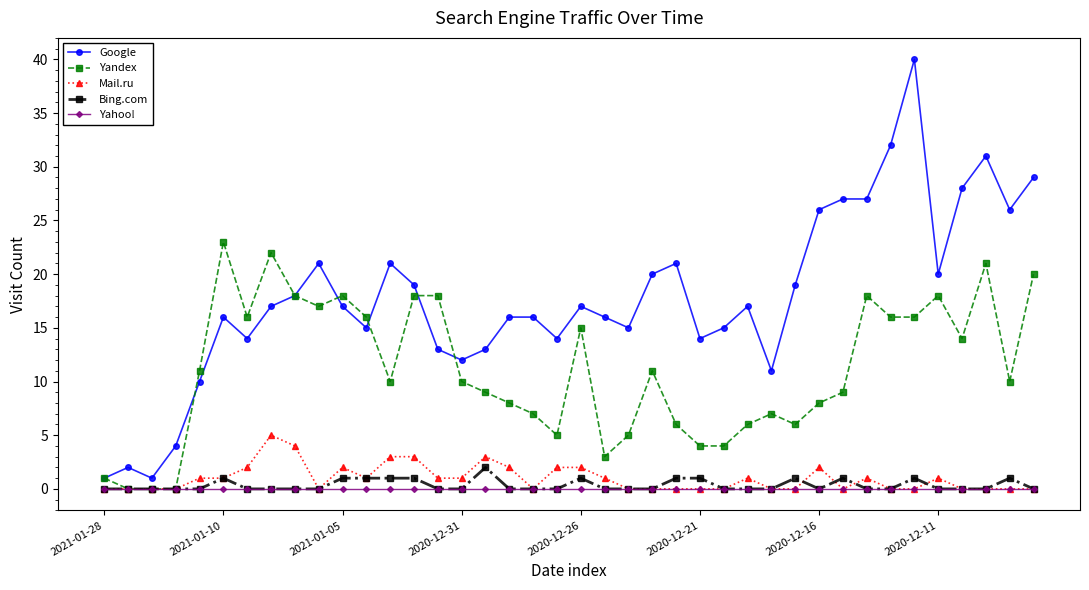

Reading left to right, list all the values displayed in this chart.

Google: 1	2	1	4	10	16	14	17	18	21	17	15	21	19	13	12	13	16	16	14	17	16	15	20	21	14	15	17	11	19	26	27	27	32	40	20	28	31	26	29
Yandex: 1	0	0	0	11	23	16	22	18	17	18	16	10	18	18	10	9	8	7	5	15	3	5	11	6	4	4	6	7	6	8	9	18	16	16	18	14	21	10	20
Mail.ru: 0	0	0	0	1	1	2	5	4	0	2	1	3	3	1	1	3	2	0	2	2	1	0	0	0	0	0	1	0	0	2	0	1	0	0	1	0	0	0	0
Bing.com: 0	0	0	0	0	1	0	0	0	0	1	1	1	1	0	0	2	0	0	0	1	0	0	0	1	1	0	0	0	1	0	1	0	0	1	0	0	0	1	0
Yahoo!: 0	0	0	0	0	0	0	0	0	0	0	0	0	0	0	0	0	0	0	0	0	0	0	0	0	0	0	0	0	0	0	0	0	0	0	0	0	0	0	0